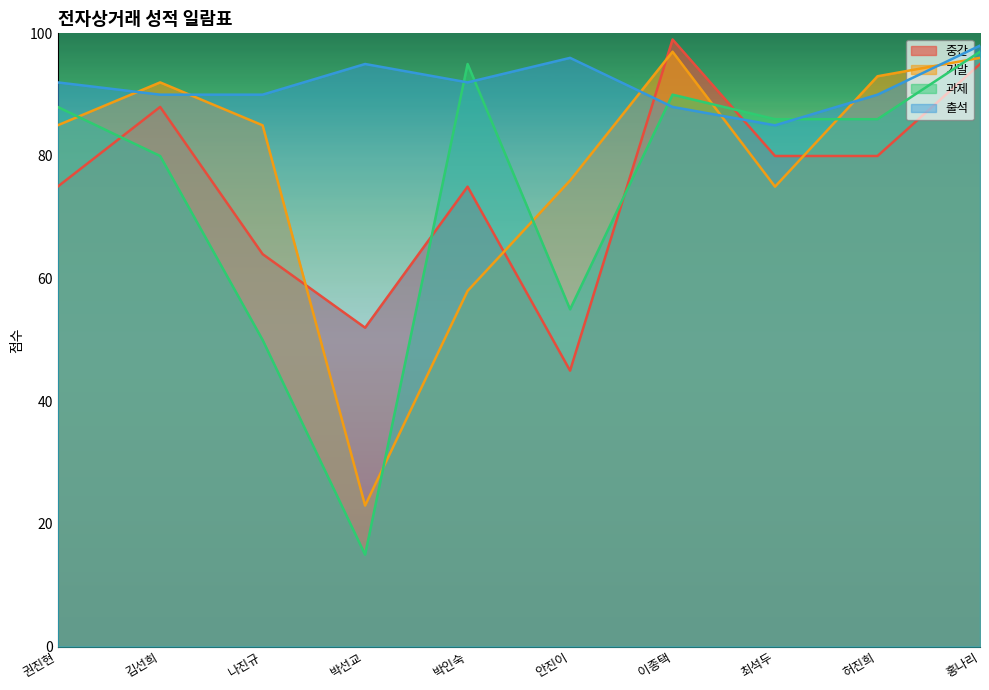

Reading right to left, what are all the values shown in this chart?

중간: 홍나리=95	허진희=80	최석두=80	이종택=99	안진이=45	박인숙=75	박선교=52	나진규=64	김선희=88	권진현=75
기말: 홍나리=96	허진희=93	최석두=75	이종택=97	안진이=76	박인숙=58	박선교=23	나진규=85	김선희=92	권진현=85
과제: 홍나리=97	허진희=86	최석두=86	이종택=90	안진이=55	박인숙=95	박선교=15	나진규=50	김선희=80	권진현=88
출석: 홍나리=98	허진희=90	최석두=85	이종택=88	안진이=96	박인숙=92	박선교=95	나진규=90	김선희=90	권진현=92